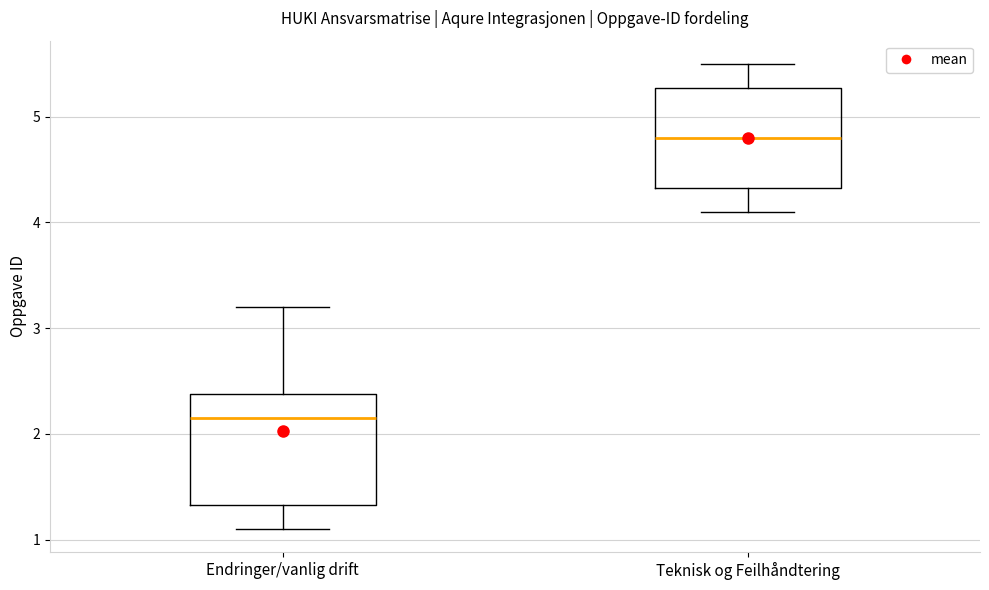

Reading left to right, transcribe this box plot: for each box, give where its median line is, the range the box spans, and where its two whiskers end, as read against the y-axis. The values are not printed on the chart, so give them approximately, as read against the axis.

Endringer/vanlig drift: median 2.2, box 1.3 to 2.4, whiskers 1.1 to 3.2
Teknisk og Feilhåndtering: median 4.8, box 4.3 to 5.3, whiskers 4.1 to 5.5